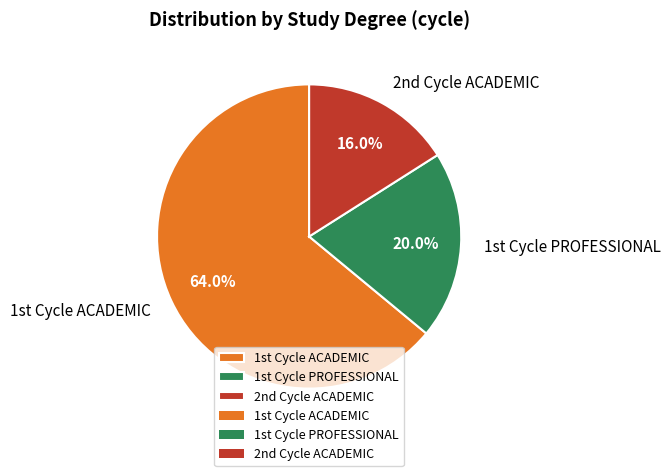

Does any single category account for the majority?

Yes